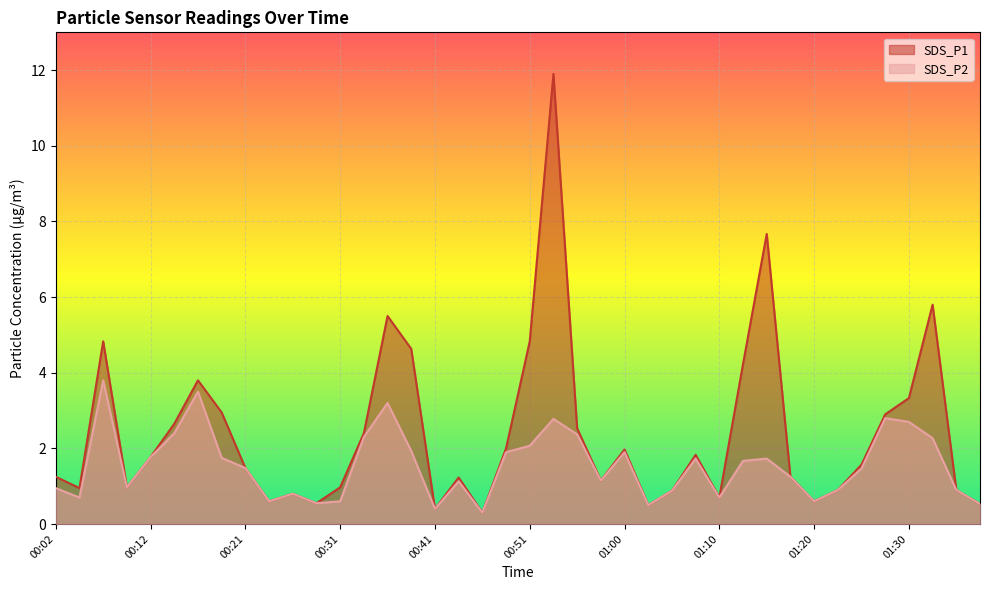

True or false: SDS_P1 and SDS_P2 intersect in this chart.

False